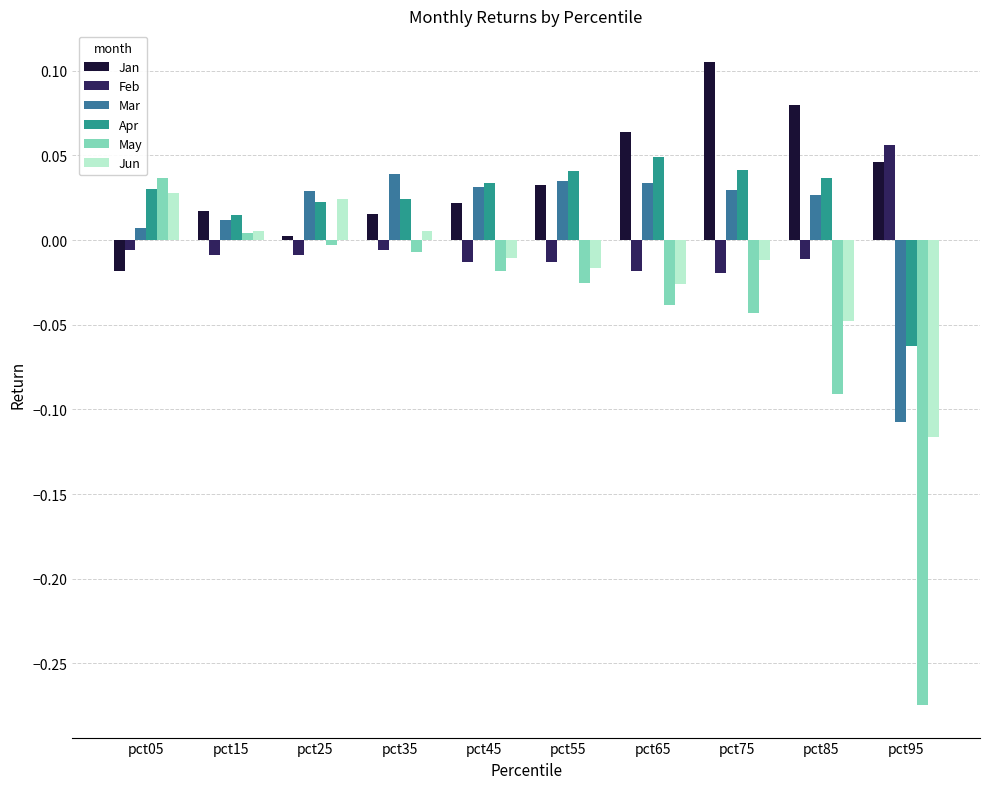

Which category has the highest value across all series?

pct75